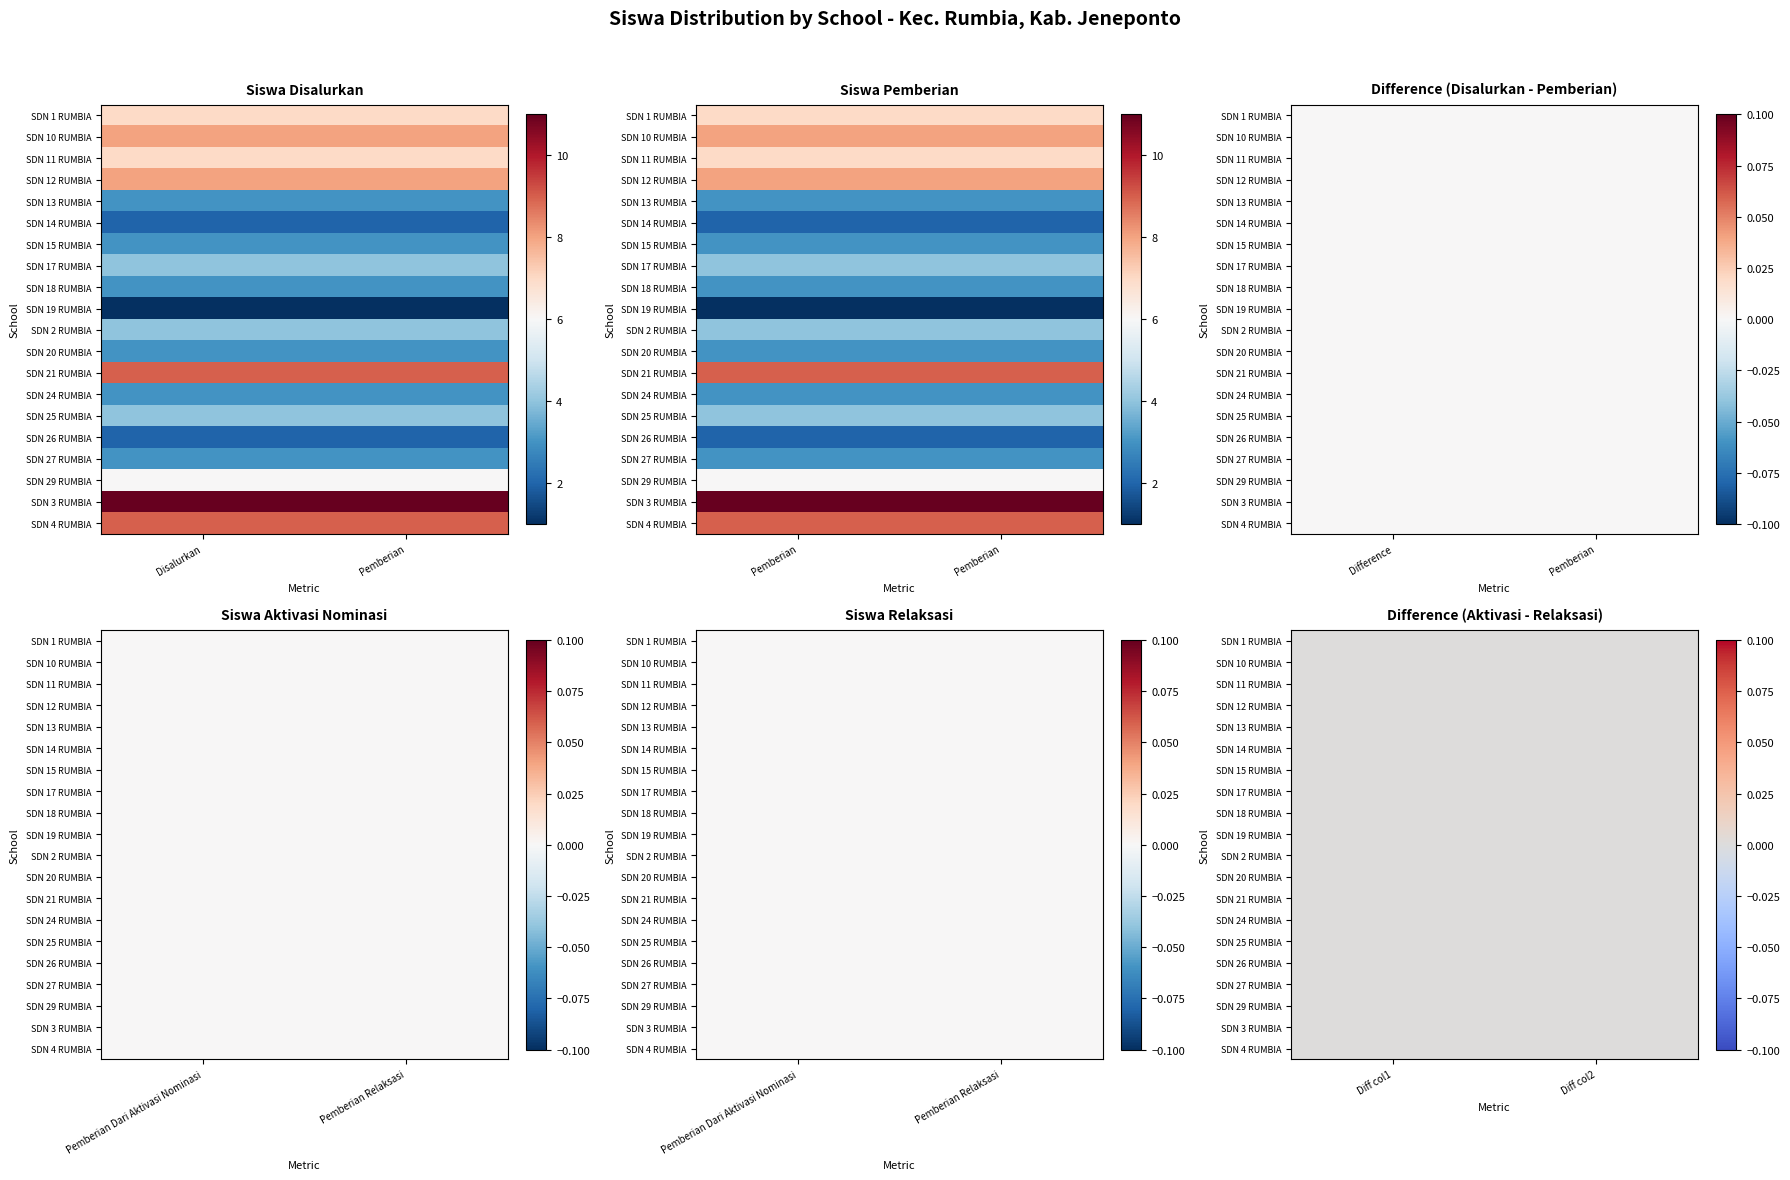

Rank the categories by UPT SD NEGERI 14 RUMBIA value from lowest to highest.

Pemberian Dari Aktivasi Nominasi, Pemberian Relaksasi, Disalurkan, Pemberian